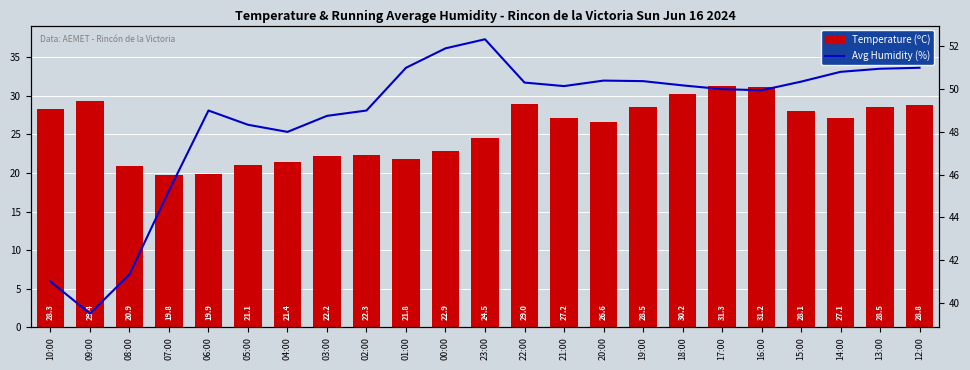

What are all the series names shown in the legend?

Temperature (ºC), Avg Humidity (%)